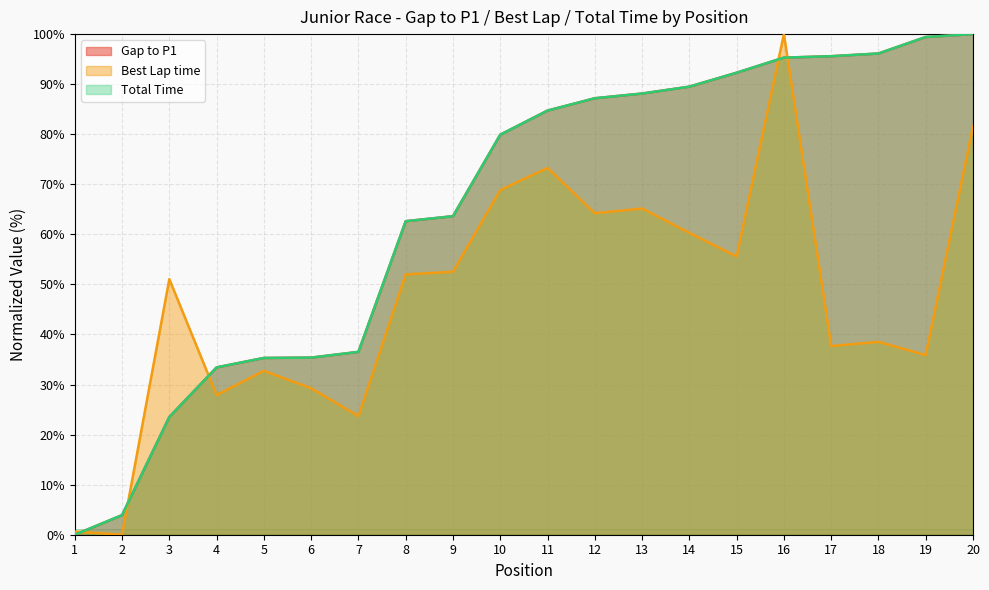

Between 15 and 14, which is larger?

15